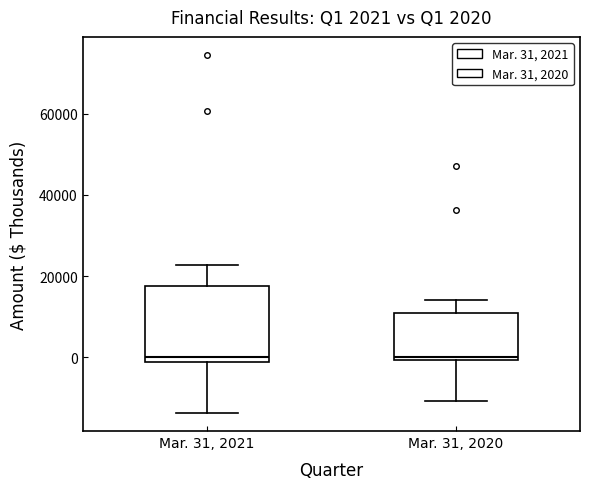

Comparing the boxes themselves (not the whiskers), which one is the tallest?

Mar. 31, 2021